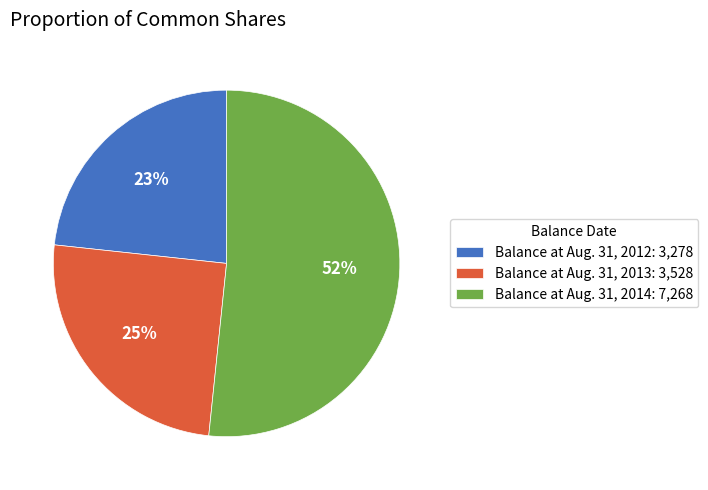

How many segments does this pie chart have?

3